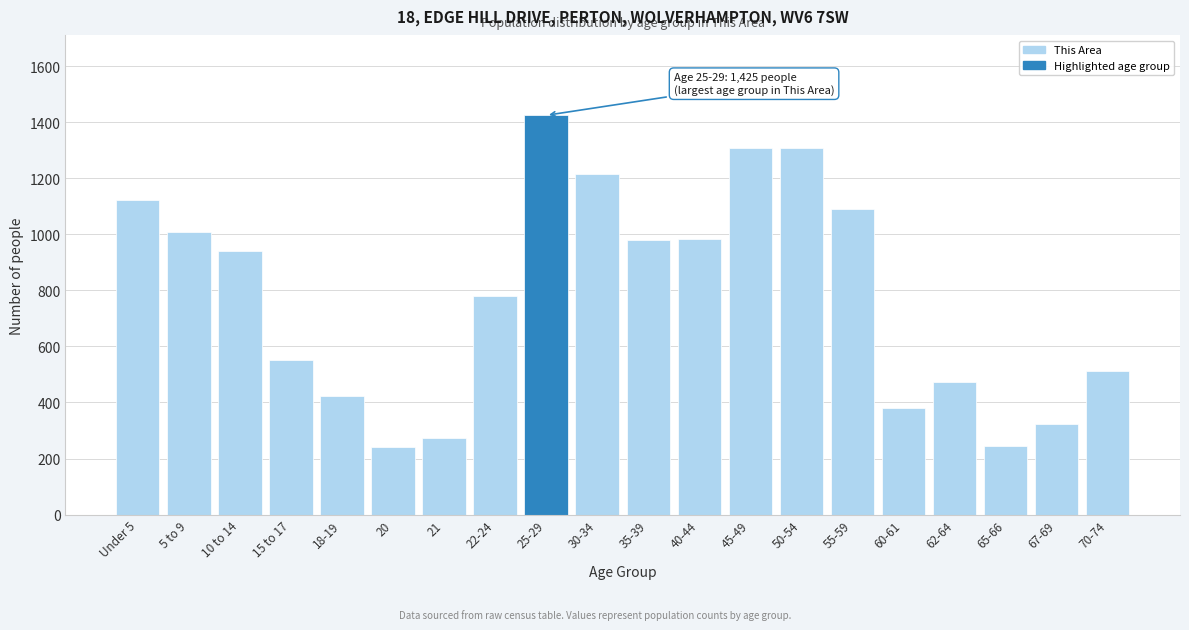

Is it true that the value at 40-44 is 984?

True